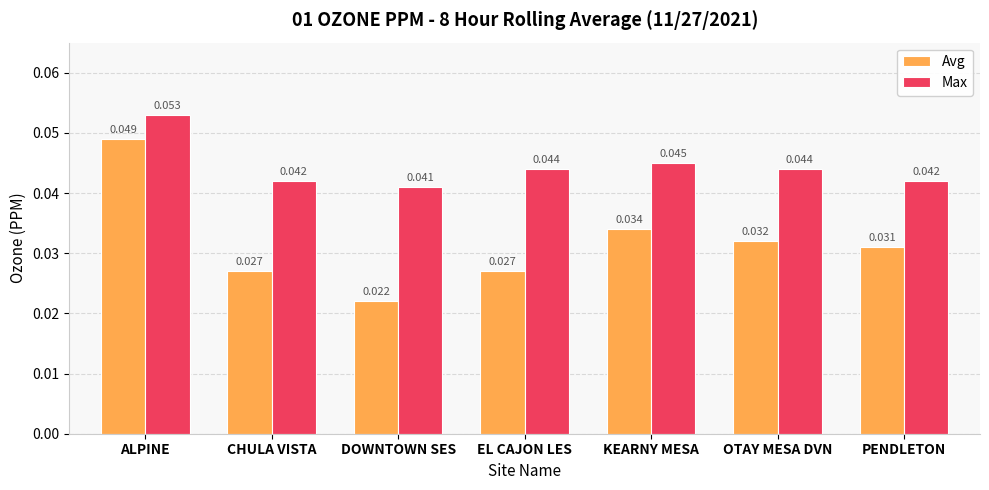

Is the value of Max at OTAY MESA DVN greater than the value of Avg at KEARNY MESA?

Yes